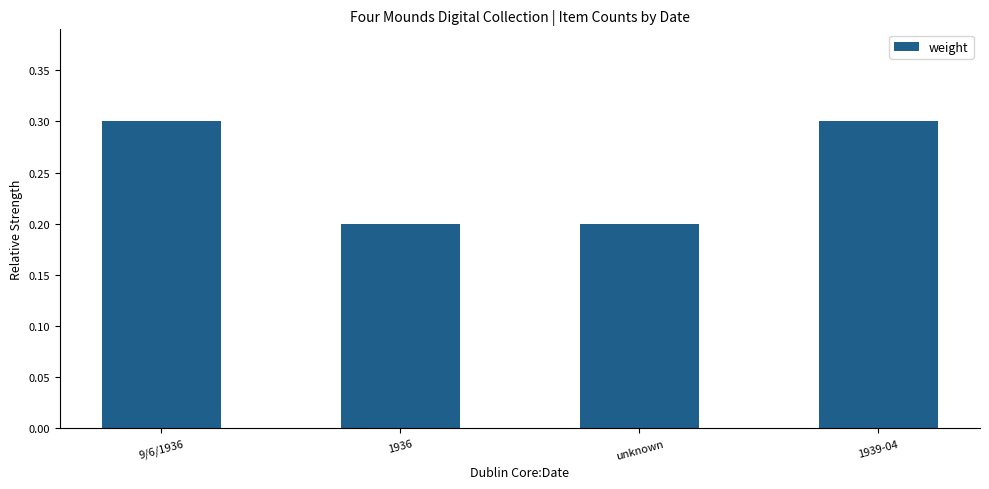

True or false: the data shows 0.3 at unknown.

False